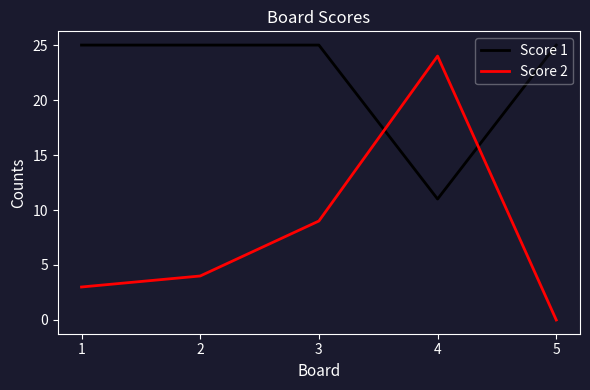

What is the spread (max minus min) of values at 2?

21